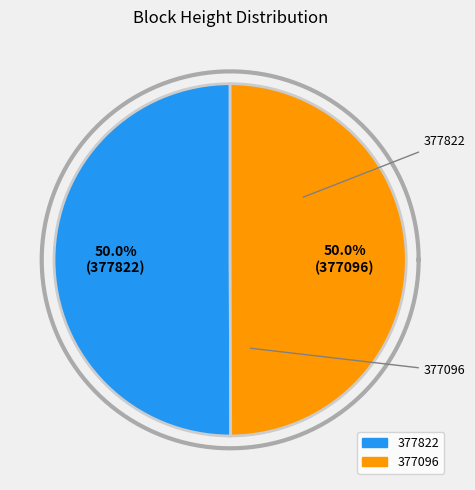

Is 377096 the majority of the pie?

No